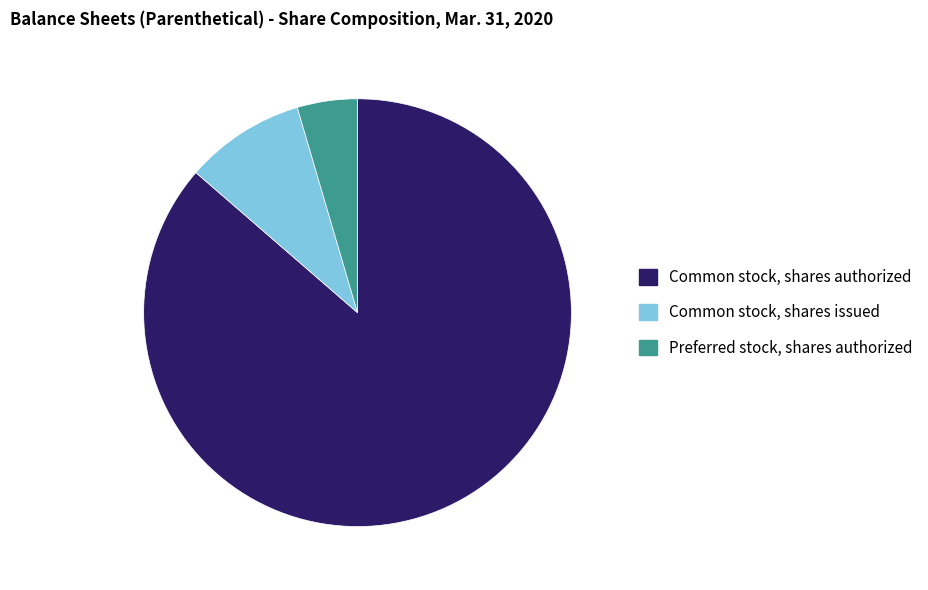

Which has a higher value, Common stock, shares issued or Preferred stock, shares authorized?

Common stock, shares issued